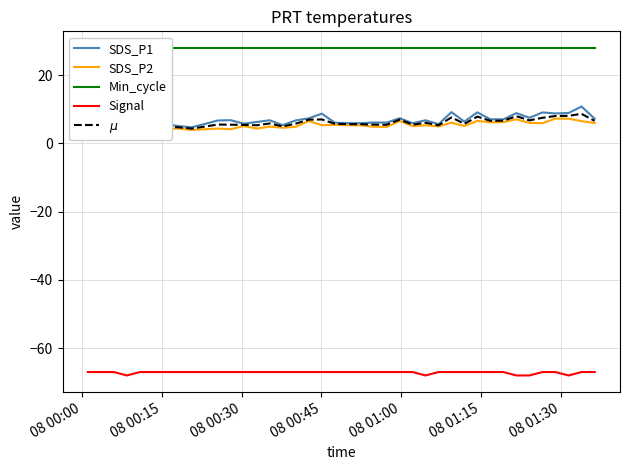

True or false: Signal and SDS_P1 cross at least once.

False